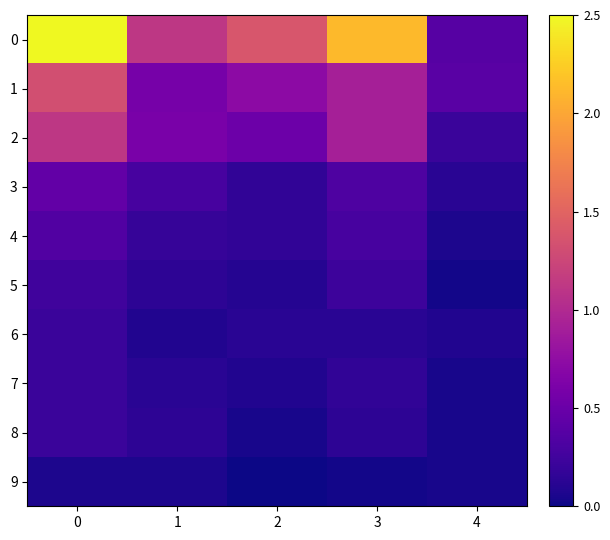

Reading right to left, transcribe all the data shown in this chart.

0: 4=0.4	3=2.1	2=1.4	1=1.1	0=2.5
1: 4=0.4	3=0.9	2=0.7	1=0.6	0=1.3
2: 4=0.2	3=0.9	2=0.5	1=0.6	0=1.1
3: 4=0.1	3=0.3	2=0.2	1=0.3	0=0.5
4: 4=0.1	3=0.3	2=0.2	1=0.2	0=0.4
5: 4=0.0	3=0.2	2=0.1	1=0.1	0=0.2
6: 4=0.1	3=0.1	2=0.1	1=0.1	0=0.2
7: 4=0.0	3=0.2	2=0.1	1=0.1	0=0.2
8: 4=0.0	3=0.1	2=0.0	1=0.1	0=0.2
9: 4=0.0	3=0.0	2=0.0	1=0.1	0=0.1